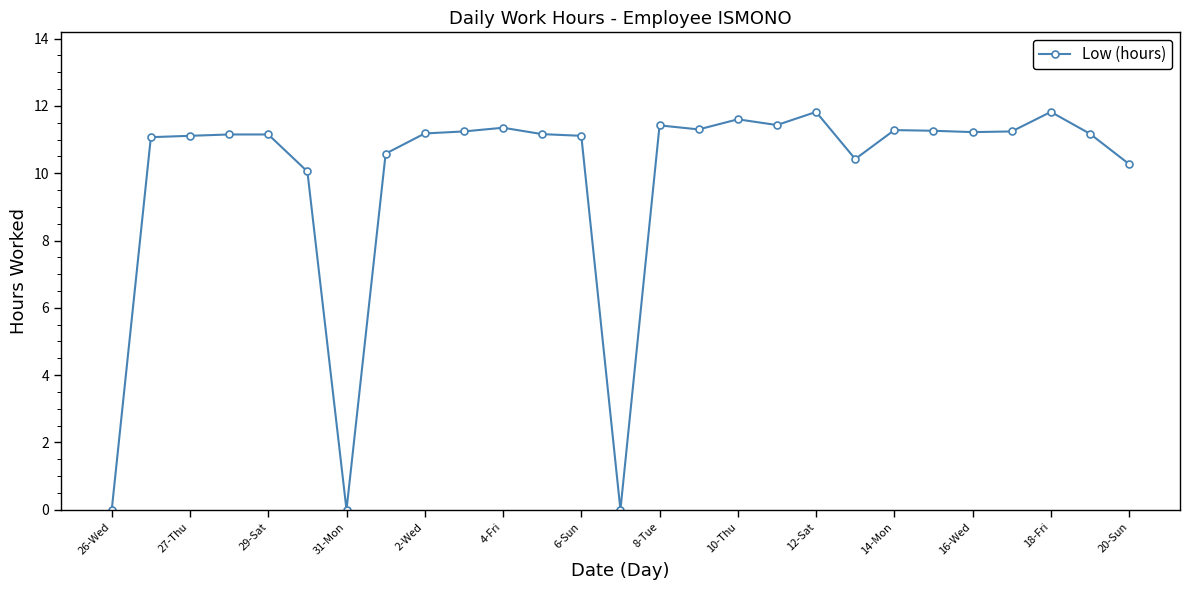

What is the sum of all values?

267.4